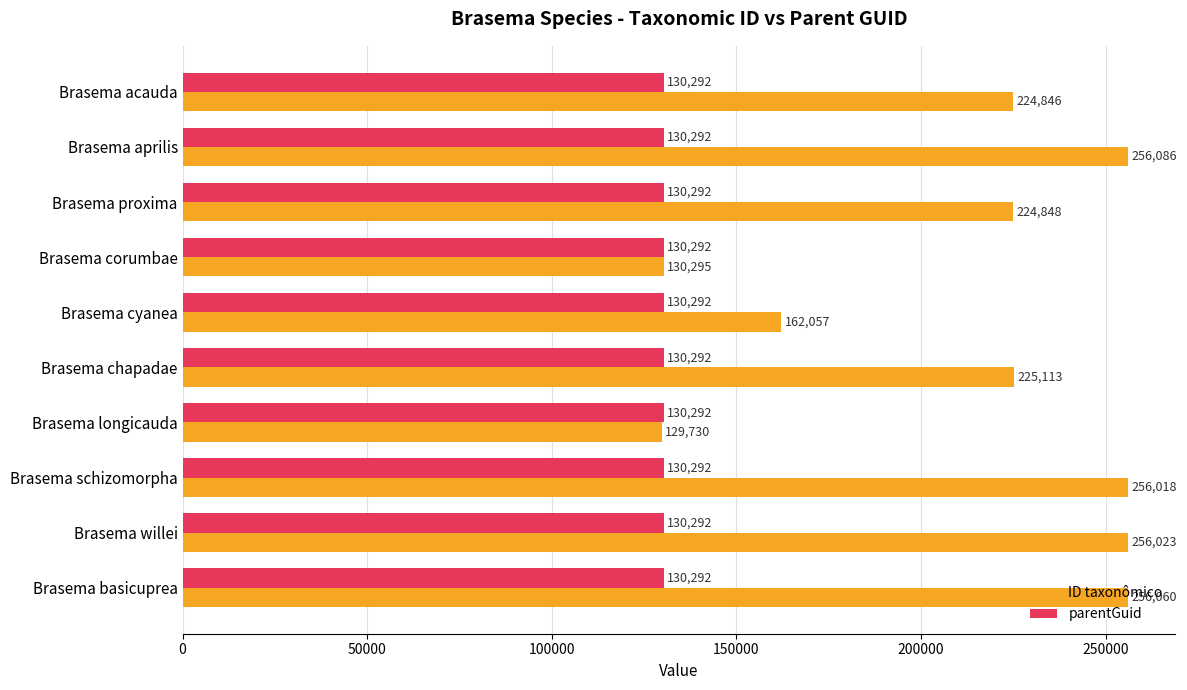

Which series has the largest range (max minus min)?

ID taxonômico